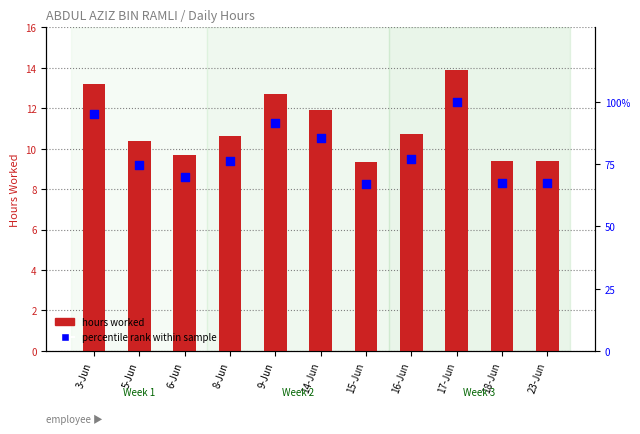

Which series has the widest spread of Y values?

percentile rank within sample